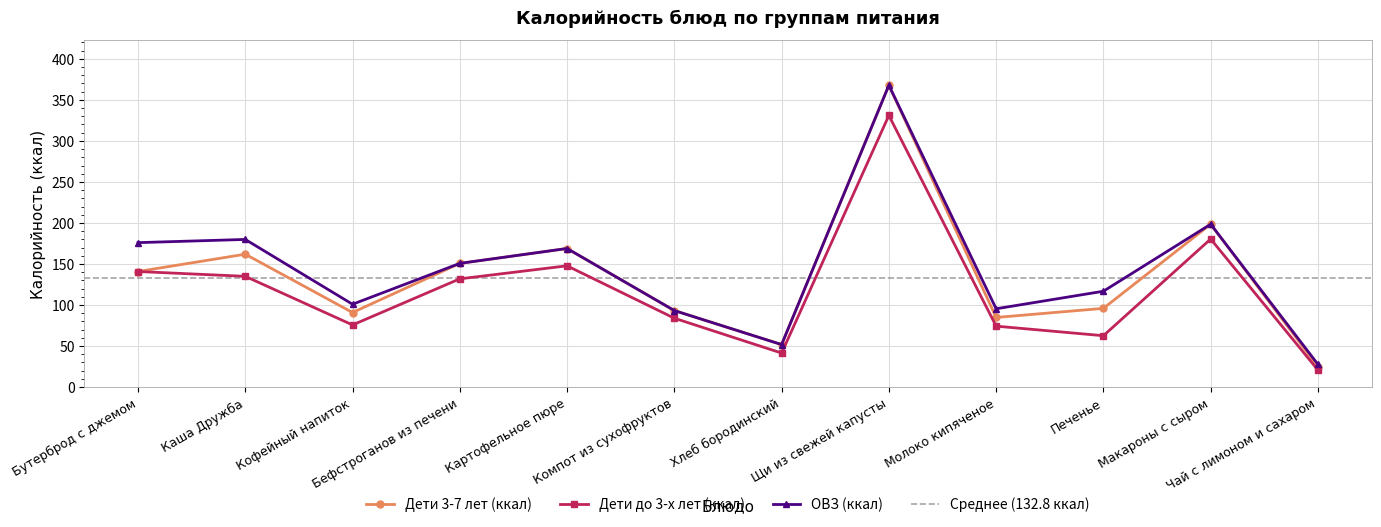

The value of Дети 3-7 лет (ккал) at Молоко кипяченое is 39.2. True or false?

False